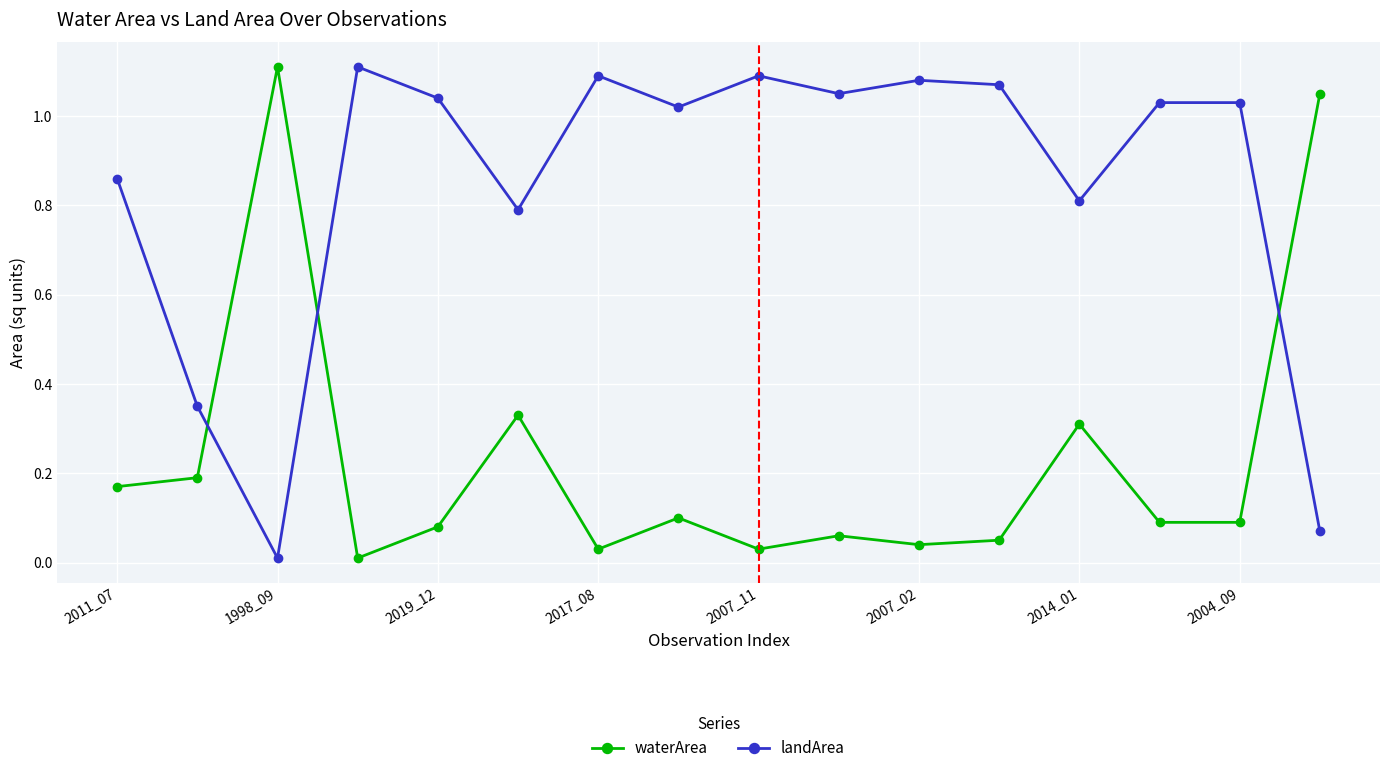

True or false: waterArea has more than 1 interior local peaks.

True